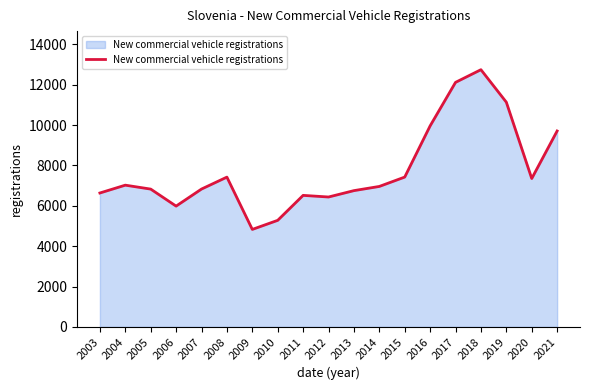

What is the difference between the values at 2017 and 2018?

628